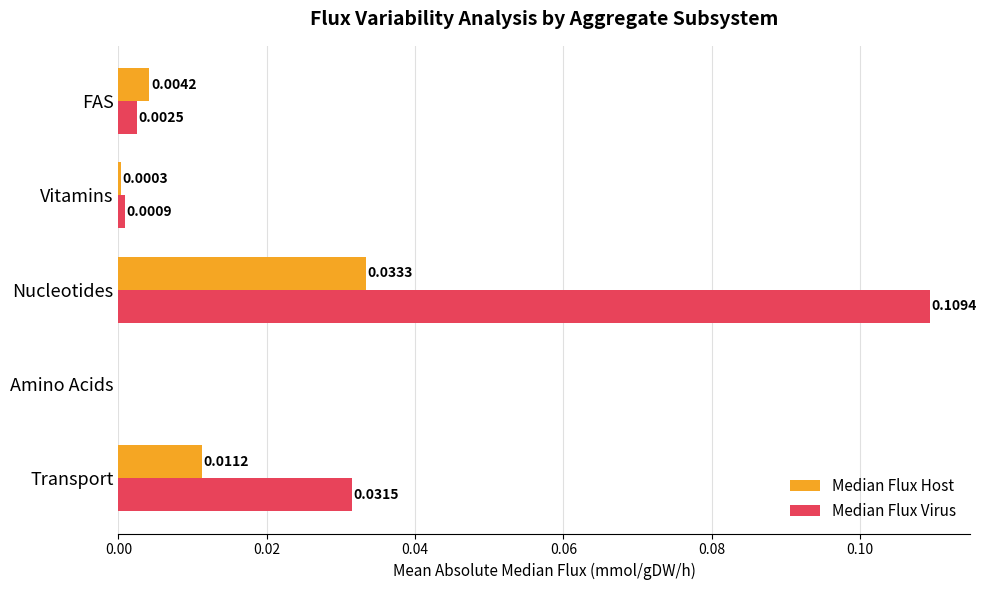

Between Nucleotides and Vitamins, which series saw the biggest shift?

Median Flux Virus